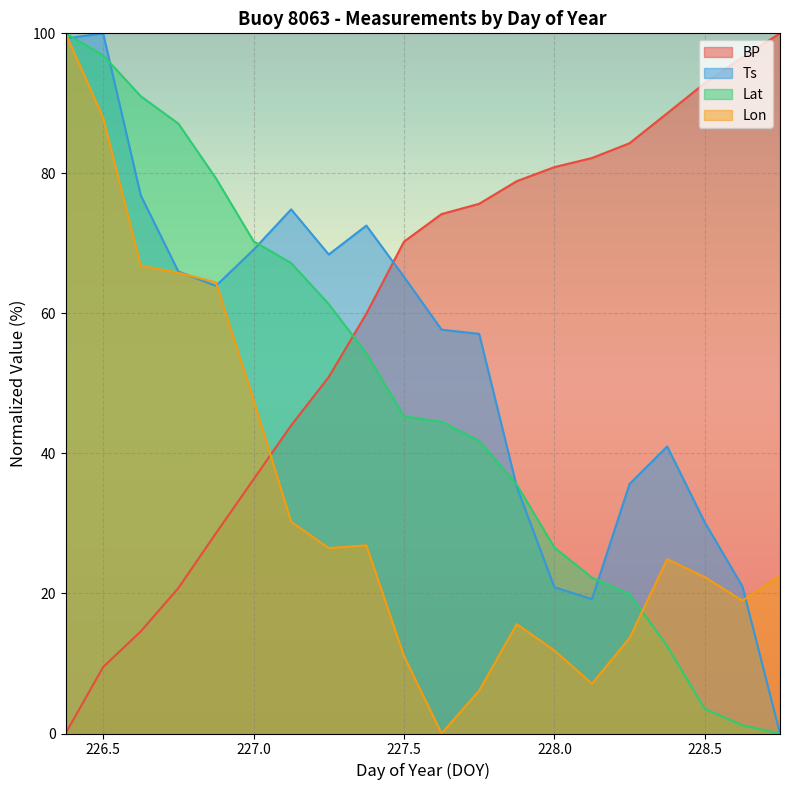

The value of Lon at 226.5 is 18.7. True or false?

False